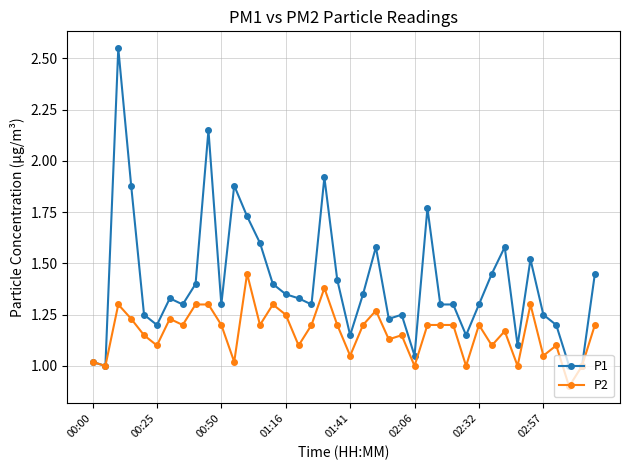

Which series has the widest spread of values?

P1